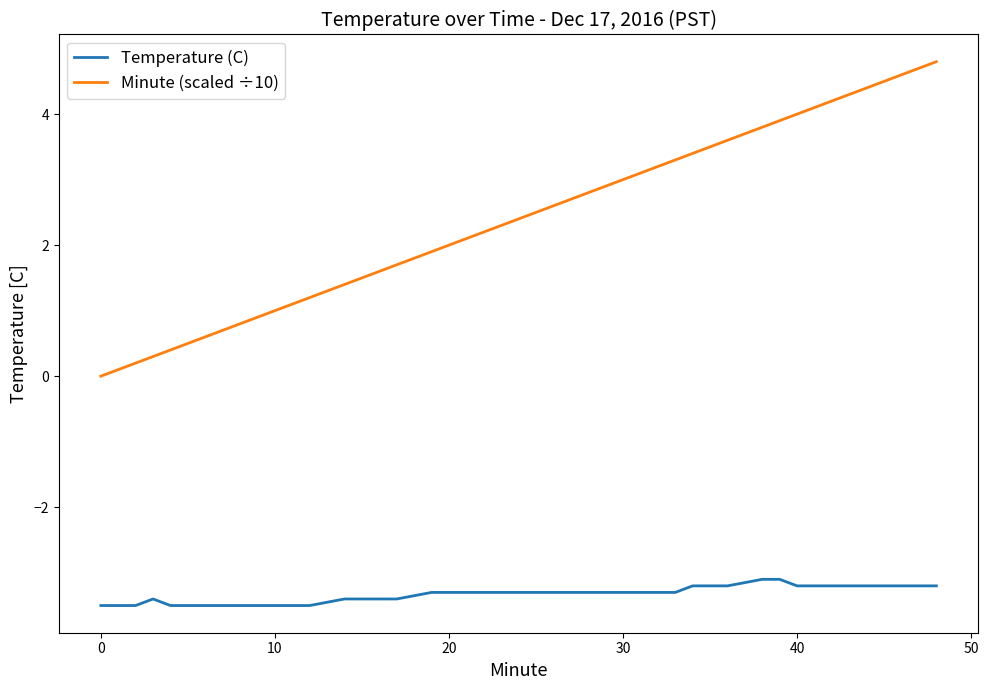

Reading left to right, what are all the values shown in this chart?

Temperature (C): -3.5	-3.5	-3.4	-3.5	-3.5	-3.5	-3.5	-3.5	-3.5	-3.5	-3.5	-3.4	-3.4	-3.4	-3.4	-3.3	-3.3	-3.3	-3.3	-3.3	-3.3	-3.3	-3.3	-3.3	-3.3	-3.3	-3.3	-3.3	-3.2	-3.2	-3.2	-3.1	-3.1	-3.2	-3.2	-3.2	-3.2	-3.2	-3.2	-3.2
Minute (scaled ÷10): 0.0	0.2	0.3	0.4	0.5	0.6	0.7	0.9	1.0	1.1	1.2	1.4	1.5	1.6	1.7	1.9	2.0	2.1	2.2	2.3	2.4	2.5	2.6	2.8	2.9	3.0	3.1	3.3	3.4	3.5	3.6	3.8	3.9	4.0	4.1	4.3	4.4	4.5	4.6	4.8